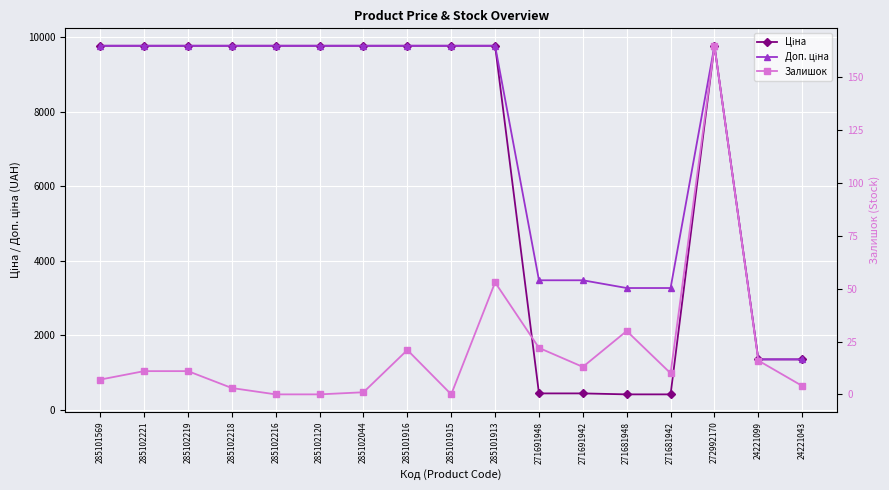

True or false: Ціна and Доп. ціна cross at least once.

False